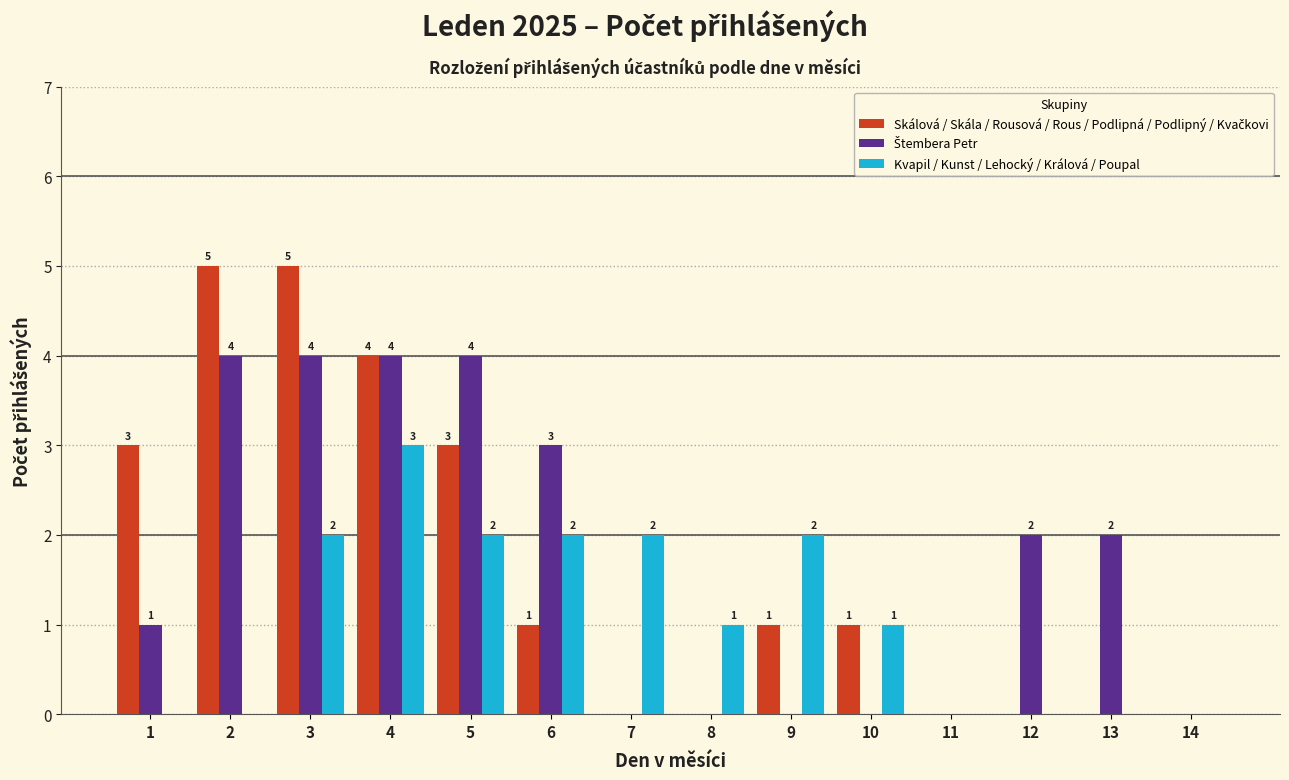

At which label does Kvapil / Kunst / Lehocký / Králová / Poupal first exceed 1?

3